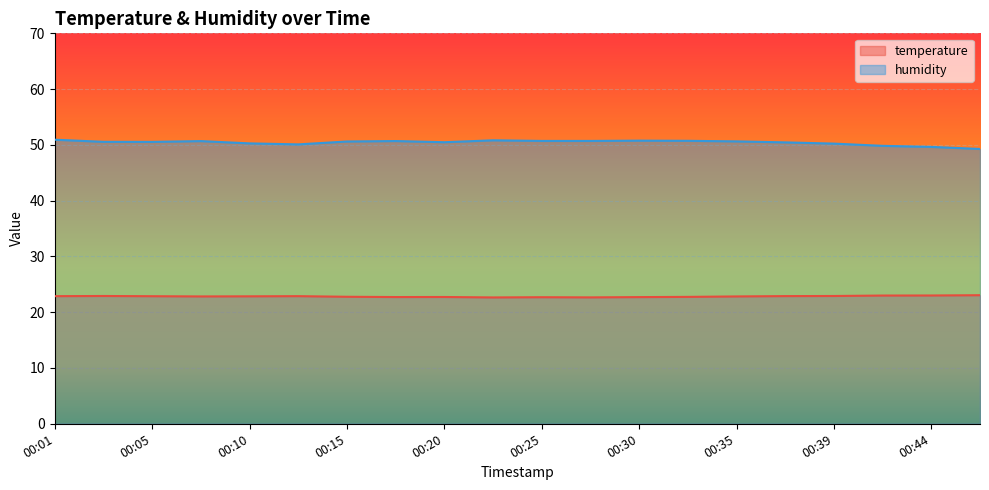

Between 00:08 and 00:37, which is larger?

00:37